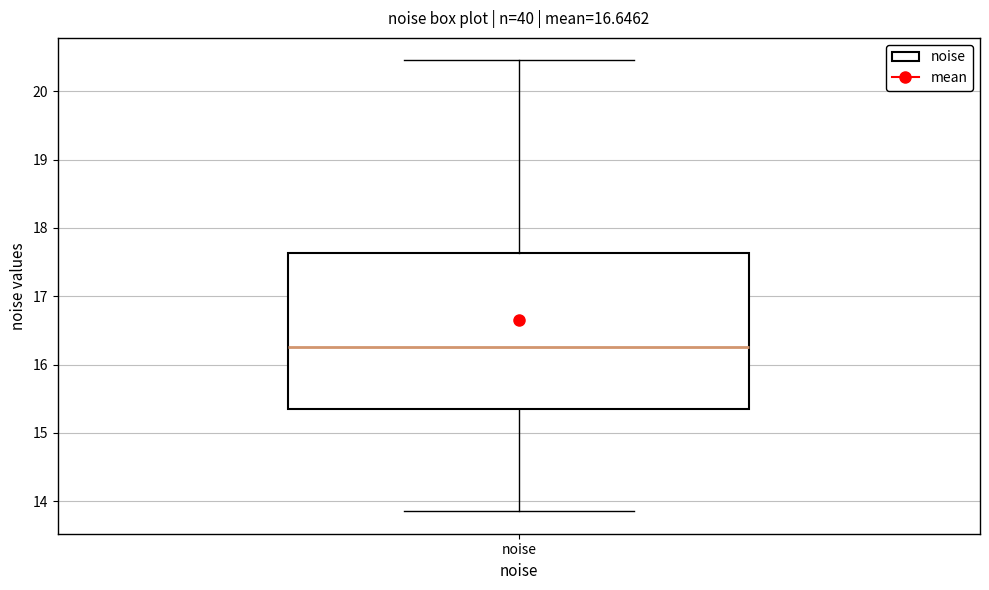

Read this box plot against the y-axis: the position of the median line, the range covered by the box, and the ends of both whiskers. The values are not printed on the chart, so give them approximately, as read against the axis.

median 16.3, box 15.3 to 17.6, whiskers 13.9 to 20.5